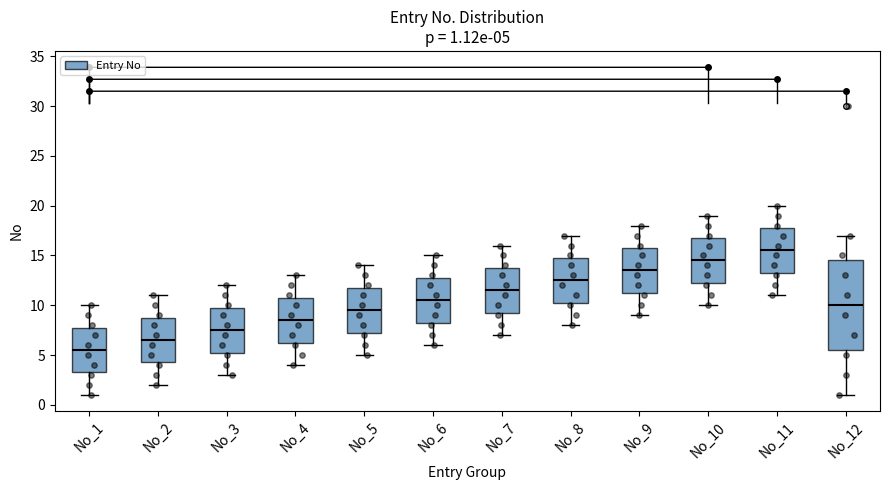

Which box is the tallest, from its lower edge to its upper edge?

No_12